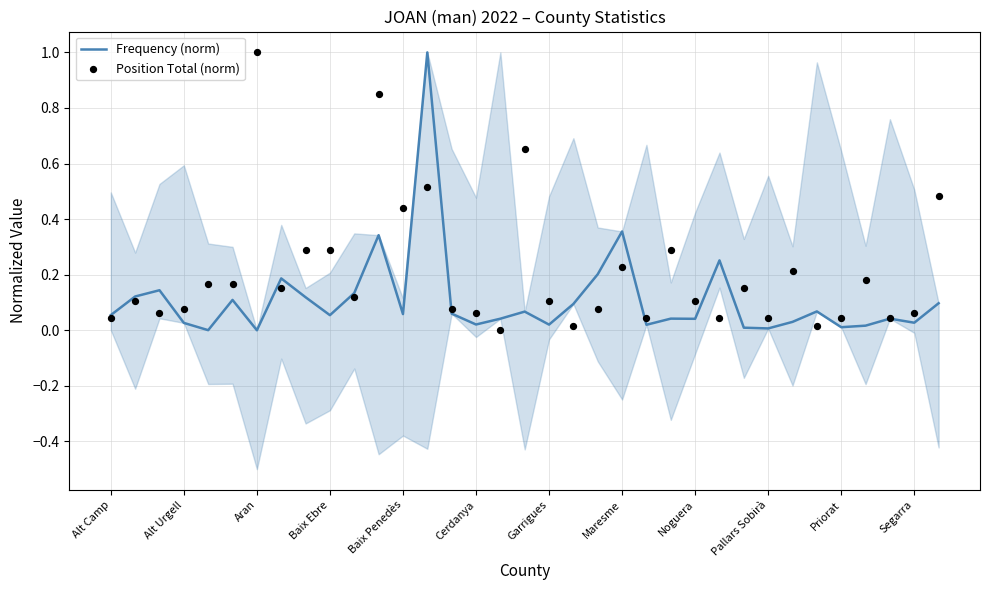

At how many categories does at least one series exceed 0?

35